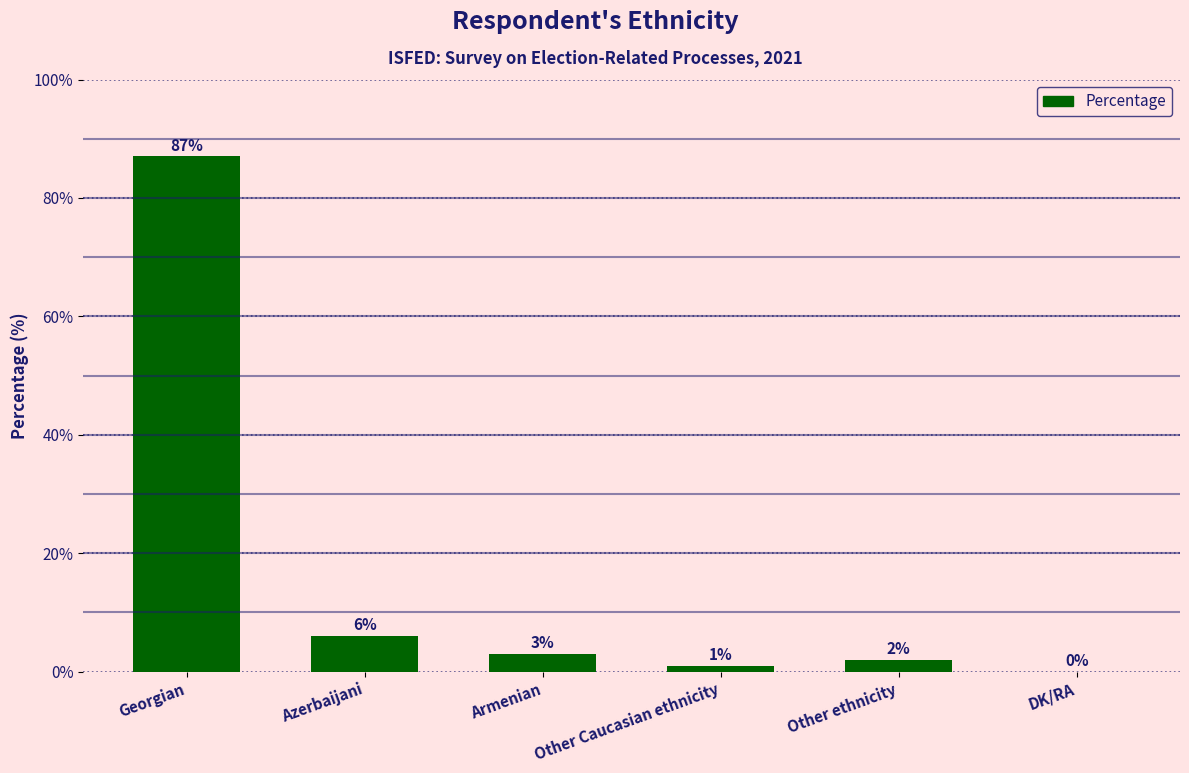

The value at Georgian is 87. True or false?

True